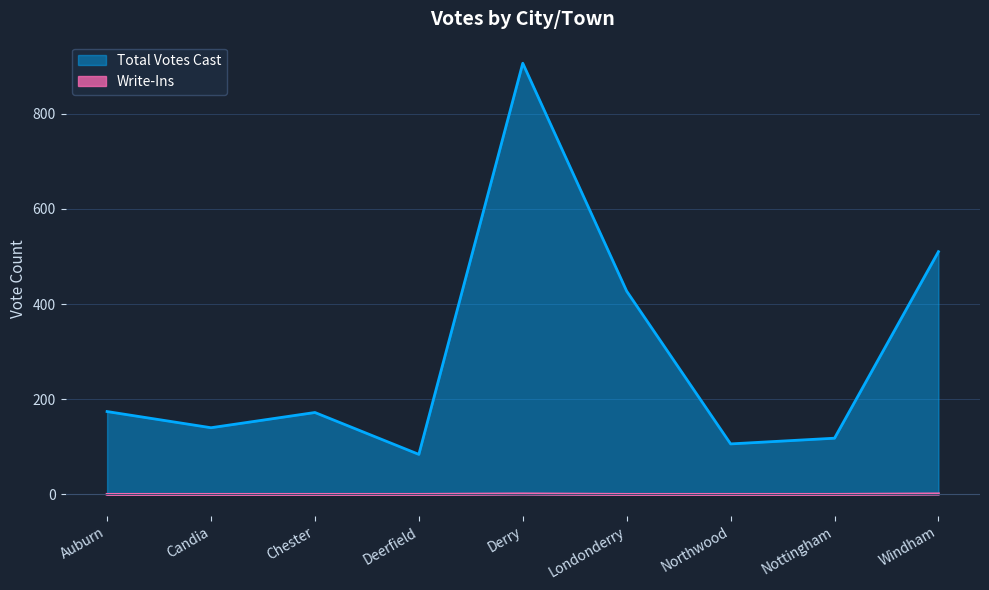

Which label corresponds to the smallest value in the chart?

Auburn